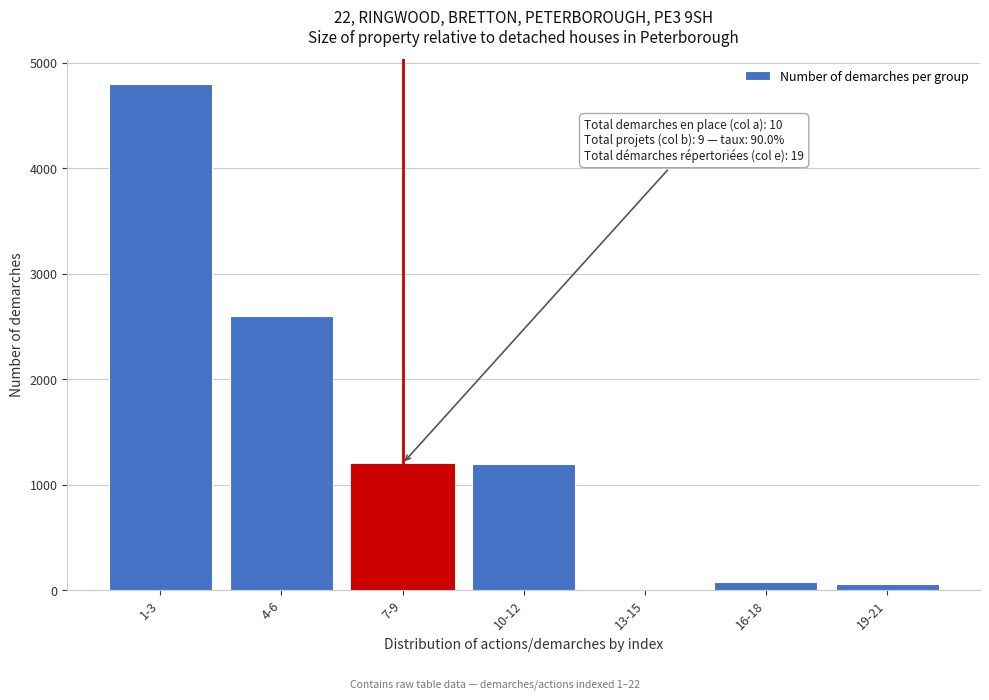

Where is the data nearest to the value 2400?

4-6